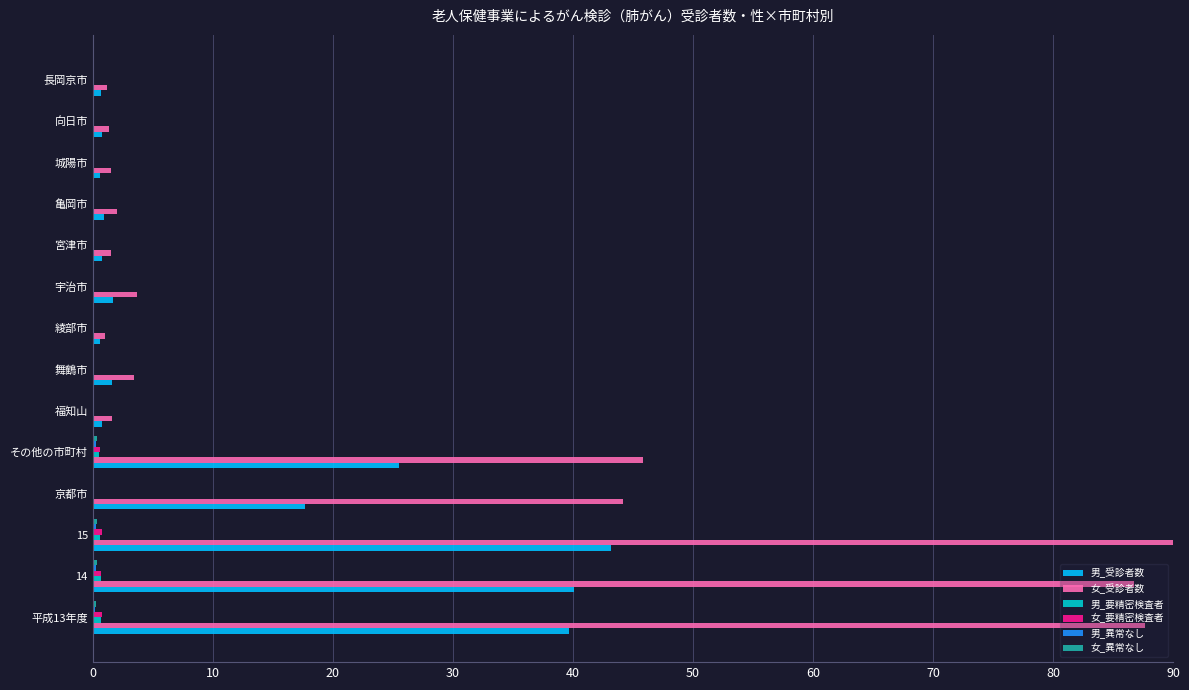

At which category does the chart reach its peak across all series?

15